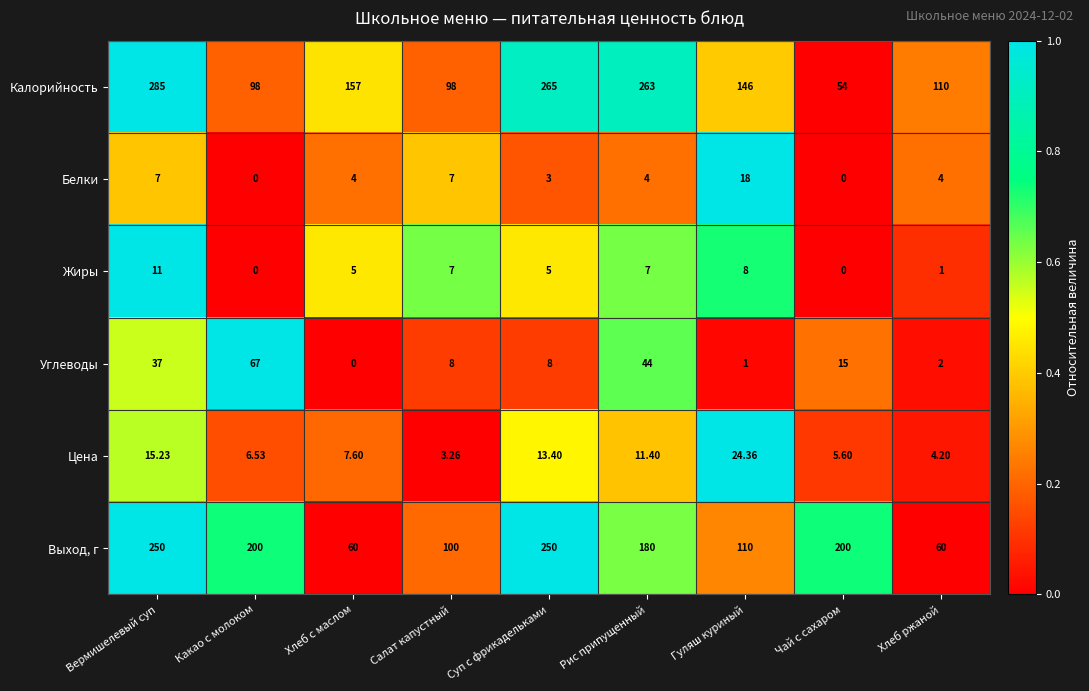

At which label does Углеводы reach its peak?

Какао с молоком